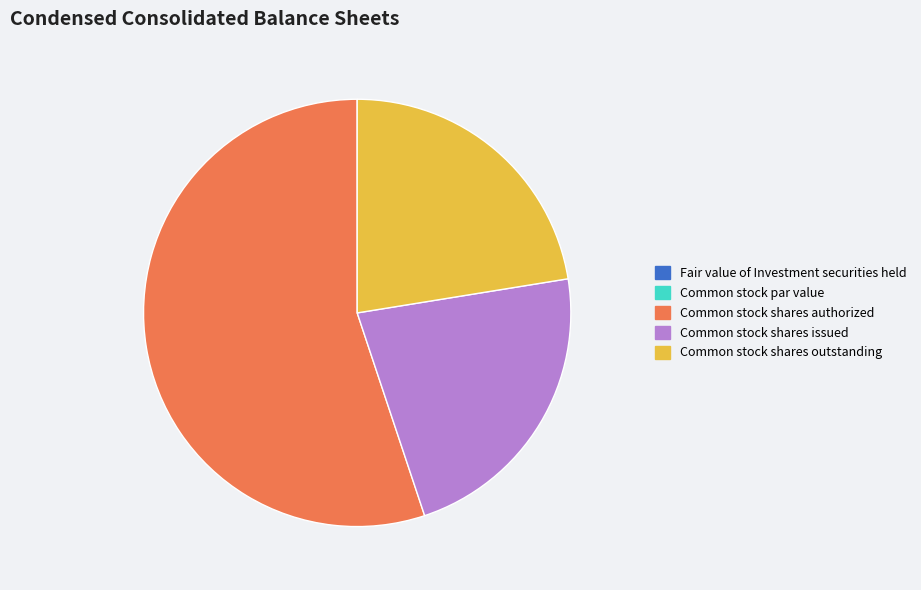

Approximately how many times larger is the value at Common stock shares outstanding compared to Common stock shares issued?

1.0